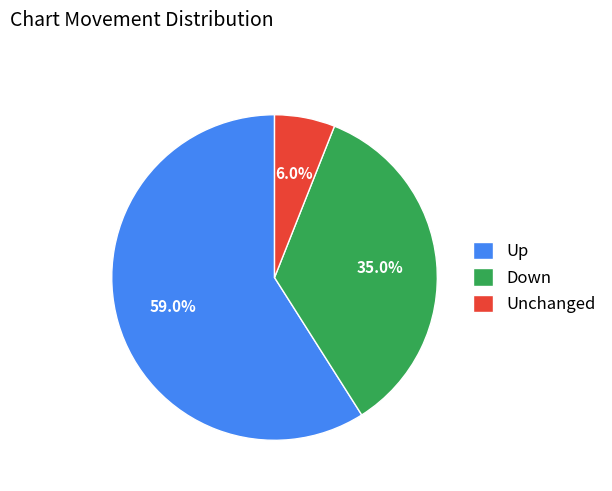

Approximately how many times larger is the value at Up compared to Down?

1.7